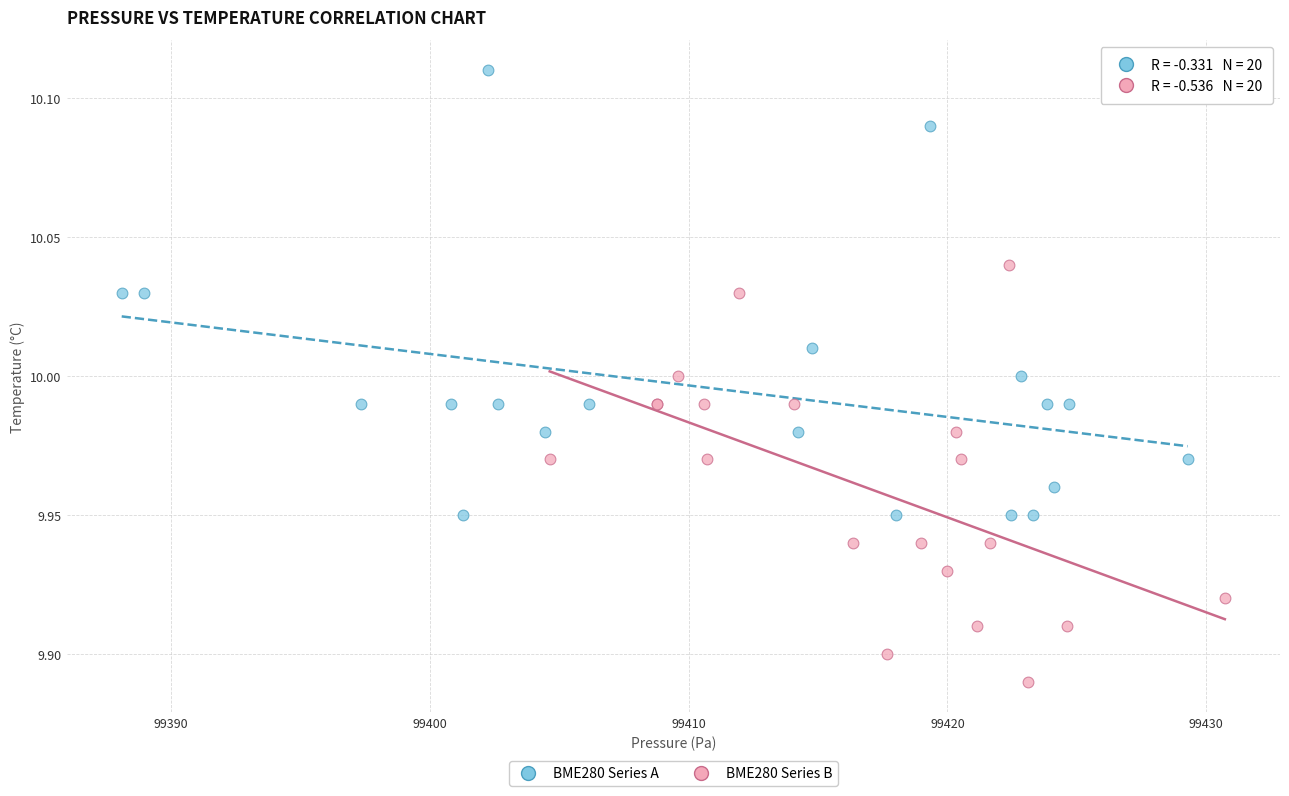

What are all the series names shown in the legend?

BME280 Series A, BME280 Series B